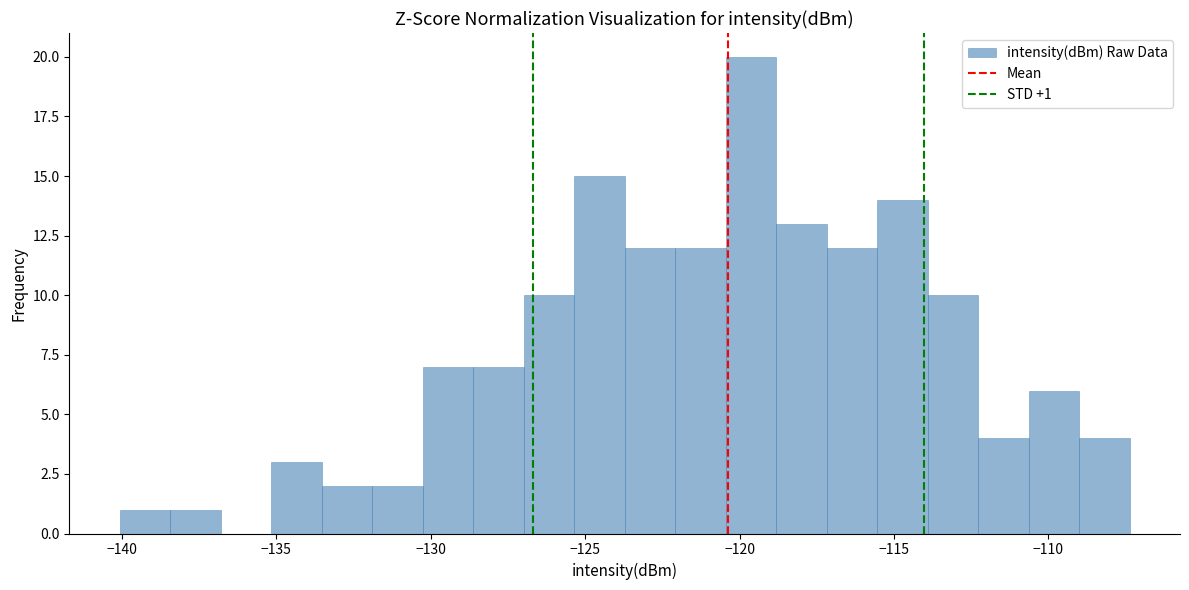

Around what value on the x-axis is the tallest bar? Give the approximate position of its centre, as read against the axis.

-119.5